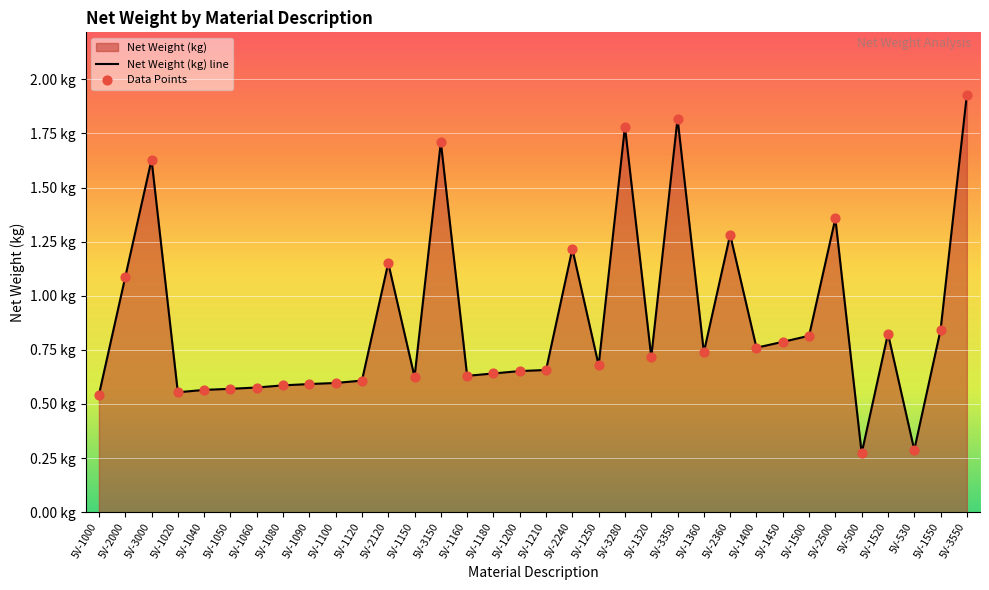

What is the ratio of the value at 5V-1150 to the value at 5V-2120?

0.5